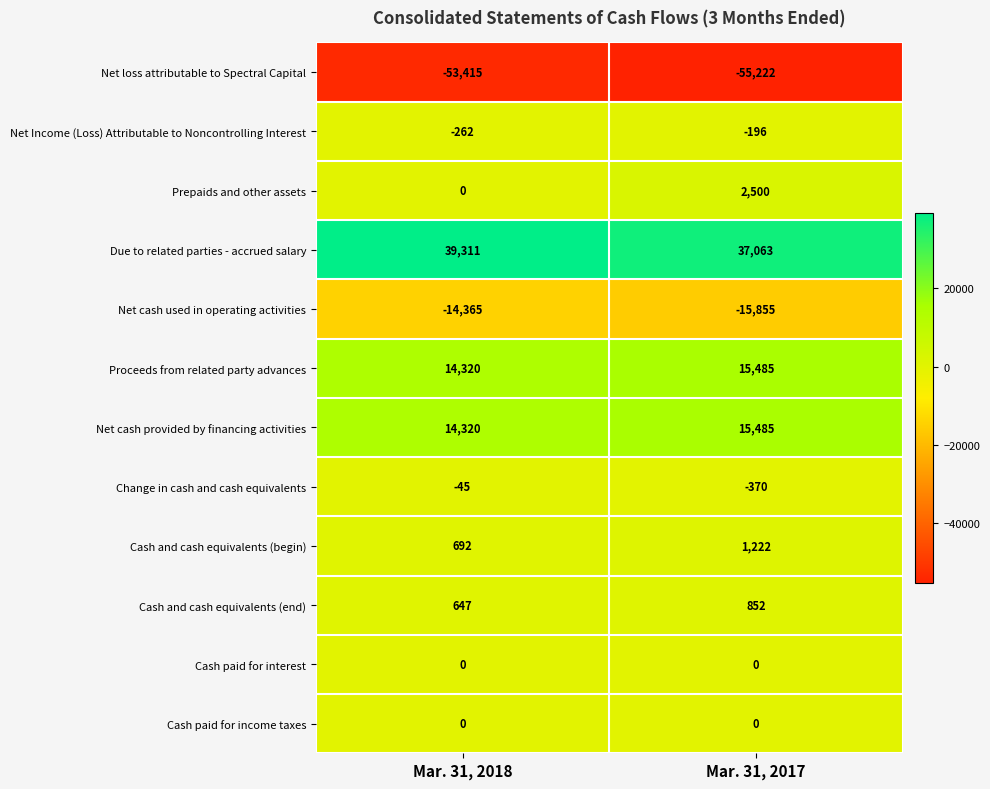

Where is Prepaids and other assets nearest to the value 1250?

Mar. 31, 2018